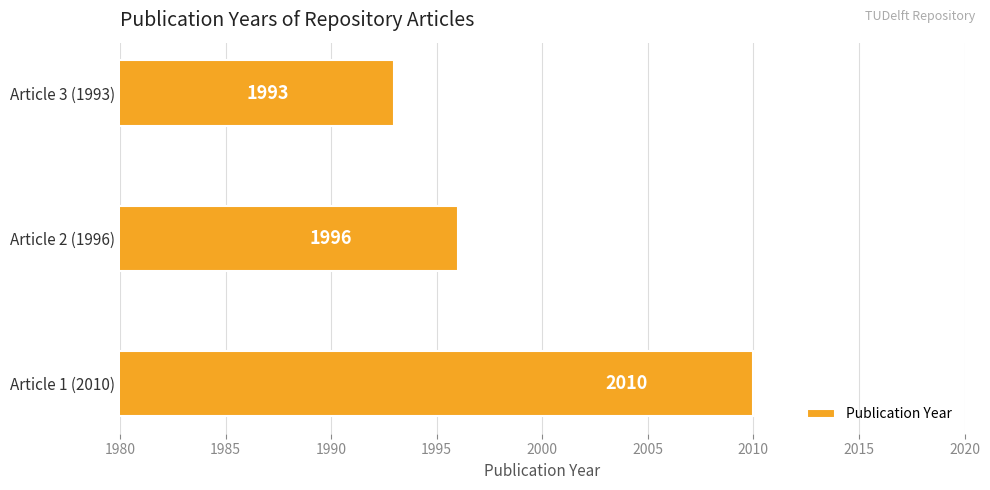

The chart shows a value of 525 at Article 1 (2010). True or false?

False